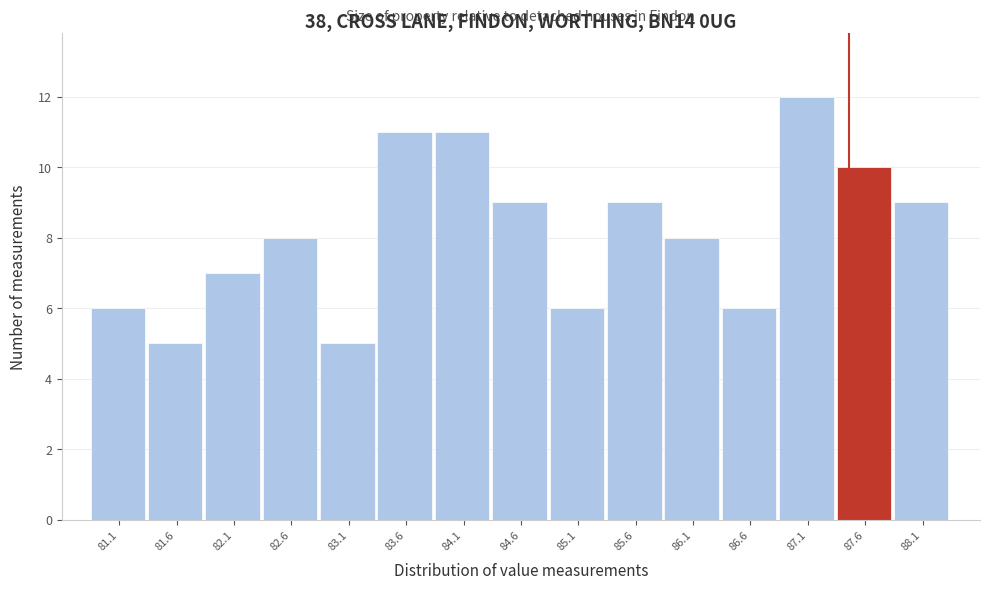

Reading left to right, list every bar in this chart as the range it spans on the x-axis followed by its height. Neither the bar edges nor the heights are printed on the chart, so give them approximately, as read against the axes.

80.8 to 81.3: 6
81.3 to 81.8: 5
81.8 to 82.3: 7
82.3 to 82.8: 8
82.8 to 83.3: 5
83.3 to 83.8: 11
83.8 to 84.3: 11
84.3 to 84.9: 9
84.9 to 85.4: 6
85.4 to 85.9: 9
85.9 to 86.4: 8
86.4 to 86.9: 6
86.9 to 87.4: 12
87.4 to 87.9: 10
87.9 to 88.4: 9